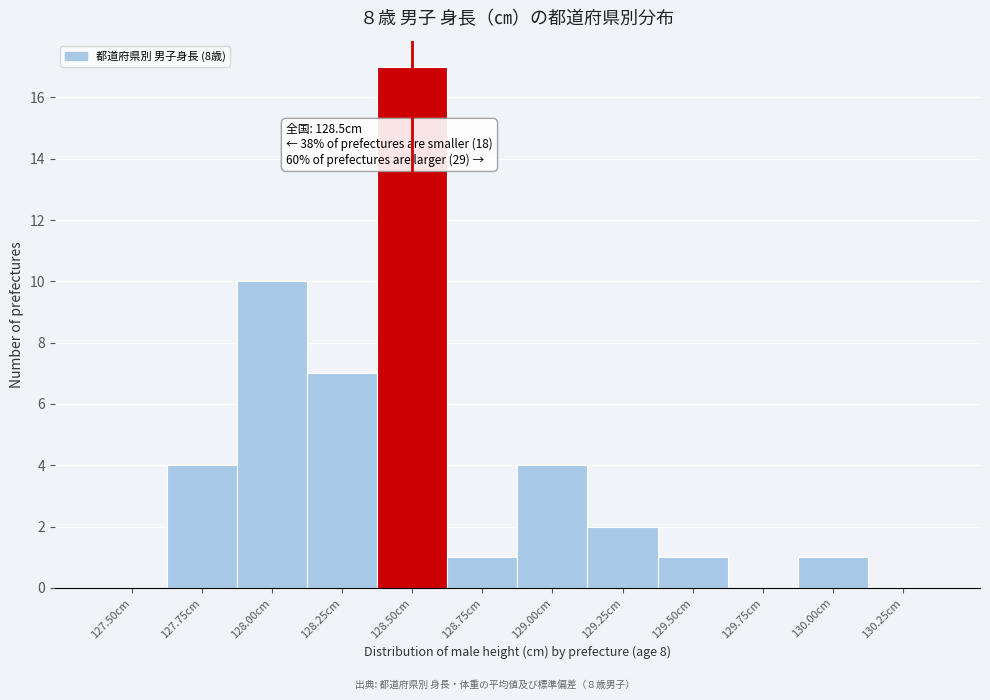

Reading left to right, list all the values displayed in this chart.

127.50cm=0	127.75cm=4	128.00cm=10	128.25cm=7	128.50cm=17	128.75cm=1	129.00cm=4	129.25cm=2	129.50cm=1	129.75cm=0	130.00cm=1	130.25cm=0